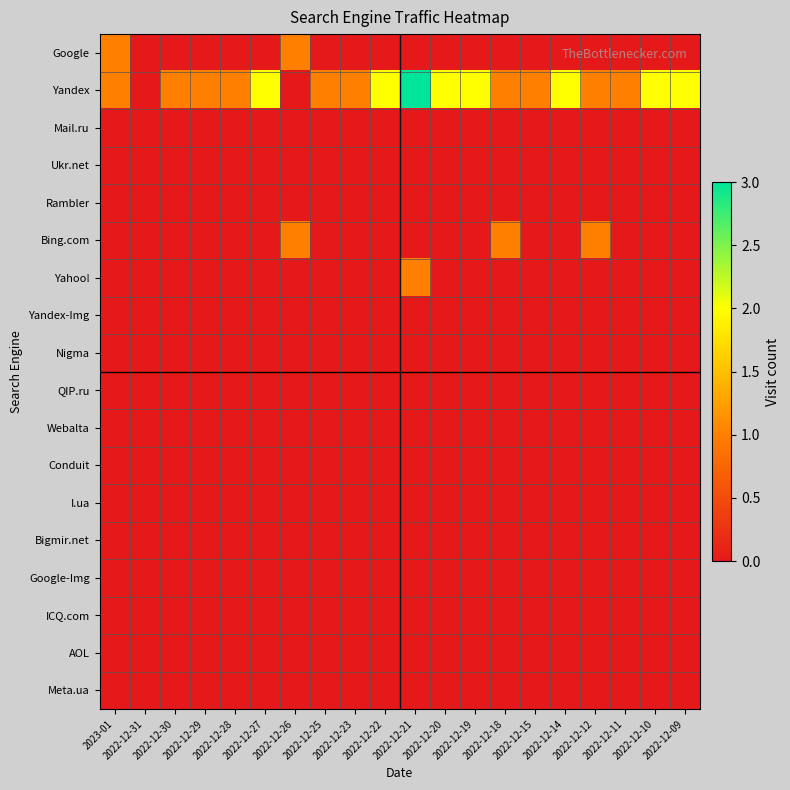

Reading left to right, extract all data points from this chart.

Google: 2023-01=1	2022-12-31=0	2022-12-30=0	2022-12-29=0	2022-12-28=0	2022-12-27=0	2022-12-26=1	2022-12-25=0	2022-12-23=0	2022-12-22=0	2022-12-21=0	2022-12-20=0	2022-12-19=0	2022-12-18=0	2022-12-15=0	2022-12-14=0	2022-12-12=0	2022-12-11=0	2022-12-10=0	2022-12-09=0
Yandex: 2023-01=1	2022-12-31=0	2022-12-30=1	2022-12-29=1	2022-12-28=1	2022-12-27=2	2022-12-26=0	2022-12-25=1	2022-12-23=1	2022-12-22=2	2022-12-21=3	2022-12-20=2	2022-12-19=2	2022-12-18=1	2022-12-15=1	2022-12-14=2	2022-12-12=1	2022-12-11=1	2022-12-10=2	2022-12-09=2
Mail.ru: 2023-01=0	2022-12-31=0	2022-12-30=0	2022-12-29=0	2022-12-28=0	2022-12-27=0	2022-12-26=0	2022-12-25=0	2022-12-23=0	2022-12-22=0	2022-12-21=0	2022-12-20=0	2022-12-19=0	2022-12-18=0	2022-12-15=0	2022-12-14=0	2022-12-12=0	2022-12-11=0	2022-12-10=0	2022-12-09=0
Ukr.net: 2023-01=0	2022-12-31=0	2022-12-30=0	2022-12-29=0	2022-12-28=0	2022-12-27=0	2022-12-26=0	2022-12-25=0	2022-12-23=0	2022-12-22=0	2022-12-21=0	2022-12-20=0	2022-12-19=0	2022-12-18=0	2022-12-15=0	2022-12-14=0	2022-12-12=0	2022-12-11=0	2022-12-10=0	2022-12-09=0
Rambler: 2023-01=0	2022-12-31=0	2022-12-30=0	2022-12-29=0	2022-12-28=0	2022-12-27=0	2022-12-26=0	2022-12-25=0	2022-12-23=0	2022-12-22=0	2022-12-21=0	2022-12-20=0	2022-12-19=0	2022-12-18=0	2022-12-15=0	2022-12-14=0	2022-12-12=0	2022-12-11=0	2022-12-10=0	2022-12-09=0
Bing.com: 2023-01=0	2022-12-31=0	2022-12-30=0	2022-12-29=0	2022-12-28=0	2022-12-27=0	2022-12-26=1	2022-12-25=0	2022-12-23=0	2022-12-22=0	2022-12-21=0	2022-12-20=0	2022-12-19=0	2022-12-18=1	2022-12-15=0	2022-12-14=0	2022-12-12=1	2022-12-11=0	2022-12-10=0	2022-12-09=0
Yahoo!: 2023-01=0	2022-12-31=0	2022-12-30=0	2022-12-29=0	2022-12-28=0	2022-12-27=0	2022-12-26=0	2022-12-25=0	2022-12-23=0	2022-12-22=0	2022-12-21=1	2022-12-20=0	2022-12-19=0	2022-12-18=0	2022-12-15=0	2022-12-14=0	2022-12-12=0	2022-12-11=0	2022-12-10=0	2022-12-09=0
Yandex-Img: 2023-01=0	2022-12-31=0	2022-12-30=0	2022-12-29=0	2022-12-28=0	2022-12-27=0	2022-12-26=0	2022-12-25=0	2022-12-23=0	2022-12-22=0	2022-12-21=0	2022-12-20=0	2022-12-19=0	2022-12-18=0	2022-12-15=0	2022-12-14=0	2022-12-12=0	2022-12-11=0	2022-12-10=0	2022-12-09=0
Nigma: 2023-01=0	2022-12-31=0	2022-12-30=0	2022-12-29=0	2022-12-28=0	2022-12-27=0	2022-12-26=0	2022-12-25=0	2022-12-23=0	2022-12-22=0	2022-12-21=0	2022-12-20=0	2022-12-19=0	2022-12-18=0	2022-12-15=0	2022-12-14=0	2022-12-12=0	2022-12-11=0	2022-12-10=0	2022-12-09=0
QIP.ru: 2023-01=0	2022-12-31=0	2022-12-30=0	2022-12-29=0	2022-12-28=0	2022-12-27=0	2022-12-26=0	2022-12-25=0	2022-12-23=0	2022-12-22=0	2022-12-21=0	2022-12-20=0	2022-12-19=0	2022-12-18=0	2022-12-15=0	2022-12-14=0	2022-12-12=0	2022-12-11=0	2022-12-10=0	2022-12-09=0
Webalta: 2023-01=0	2022-12-31=0	2022-12-30=0	2022-12-29=0	2022-12-28=0	2022-12-27=0	2022-12-26=0	2022-12-25=0	2022-12-23=0	2022-12-22=0	2022-12-21=0	2022-12-20=0	2022-12-19=0	2022-12-18=0	2022-12-15=0	2022-12-14=0	2022-12-12=0	2022-12-11=0	2022-12-10=0	2022-12-09=0
Conduit: 2023-01=0	2022-12-31=0	2022-12-30=0	2022-12-29=0	2022-12-28=0	2022-12-27=0	2022-12-26=0	2022-12-25=0	2022-12-23=0	2022-12-22=0	2022-12-21=0	2022-12-20=0	2022-12-19=0	2022-12-18=0	2022-12-15=0	2022-12-14=0	2022-12-12=0	2022-12-11=0	2022-12-10=0	2022-12-09=0
I.ua: 2023-01=0	2022-12-31=0	2022-12-30=0	2022-12-29=0	2022-12-28=0	2022-12-27=0	2022-12-26=0	2022-12-25=0	2022-12-23=0	2022-12-22=0	2022-12-21=0	2022-12-20=0	2022-12-19=0	2022-12-18=0	2022-12-15=0	2022-12-14=0	2022-12-12=0	2022-12-11=0	2022-12-10=0	2022-12-09=0
Bigmir.net: 2023-01=0	2022-12-31=0	2022-12-30=0	2022-12-29=0	2022-12-28=0	2022-12-27=0	2022-12-26=0	2022-12-25=0	2022-12-23=0	2022-12-22=0	2022-12-21=0	2022-12-20=0	2022-12-19=0	2022-12-18=0	2022-12-15=0	2022-12-14=0	2022-12-12=0	2022-12-11=0	2022-12-10=0	2022-12-09=0
Google-Img: 2023-01=0	2022-12-31=0	2022-12-30=0	2022-12-29=0	2022-12-28=0	2022-12-27=0	2022-12-26=0	2022-12-25=0	2022-12-23=0	2022-12-22=0	2022-12-21=0	2022-12-20=0	2022-12-19=0	2022-12-18=0	2022-12-15=0	2022-12-14=0	2022-12-12=0	2022-12-11=0	2022-12-10=0	2022-12-09=0
ICQ.com: 2023-01=0	2022-12-31=0	2022-12-30=0	2022-12-29=0	2022-12-28=0	2022-12-27=0	2022-12-26=0	2022-12-25=0	2022-12-23=0	2022-12-22=0	2022-12-21=0	2022-12-20=0	2022-12-19=0	2022-12-18=0	2022-12-15=0	2022-12-14=0	2022-12-12=0	2022-12-11=0	2022-12-10=0	2022-12-09=0
AOL: 2023-01=0	2022-12-31=0	2022-12-30=0	2022-12-29=0	2022-12-28=0	2022-12-27=0	2022-12-26=0	2022-12-25=0	2022-12-23=0	2022-12-22=0	2022-12-21=0	2022-12-20=0	2022-12-19=0	2022-12-18=0	2022-12-15=0	2022-12-14=0	2022-12-12=0	2022-12-11=0	2022-12-10=0	2022-12-09=0
Meta.ua: 2023-01=0	2022-12-31=0	2022-12-30=0	2022-12-29=0	2022-12-28=0	2022-12-27=0	2022-12-26=0	2022-12-25=0	2022-12-23=0	2022-12-22=0	2022-12-21=0	2022-12-20=0	2022-12-19=0	2022-12-18=0	2022-12-15=0	2022-12-14=0	2022-12-12=0	2022-12-11=0	2022-12-10=0	2022-12-09=0